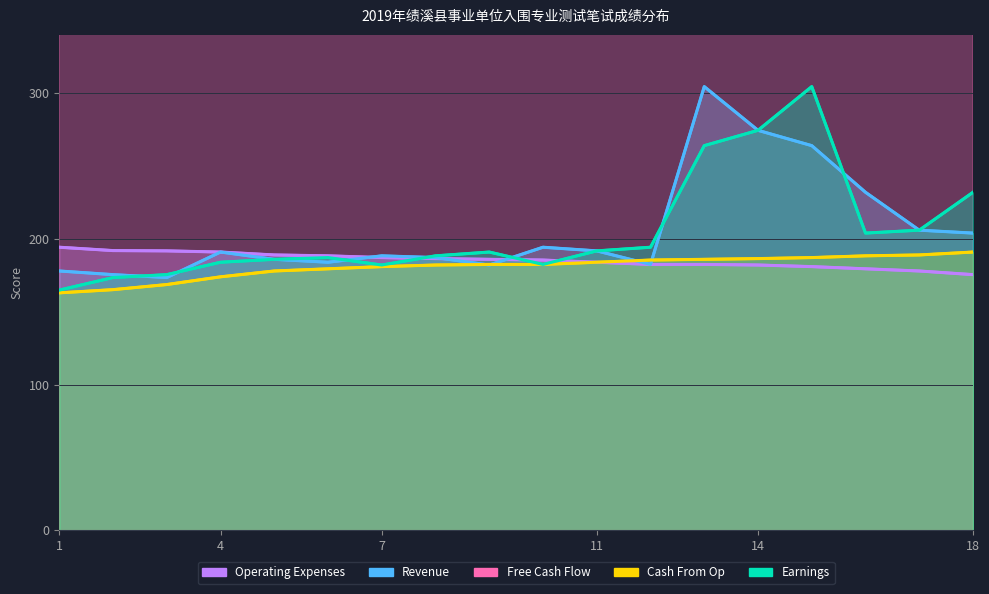

The value of Operating Expenses at 9 is 42.1. True or false?

False